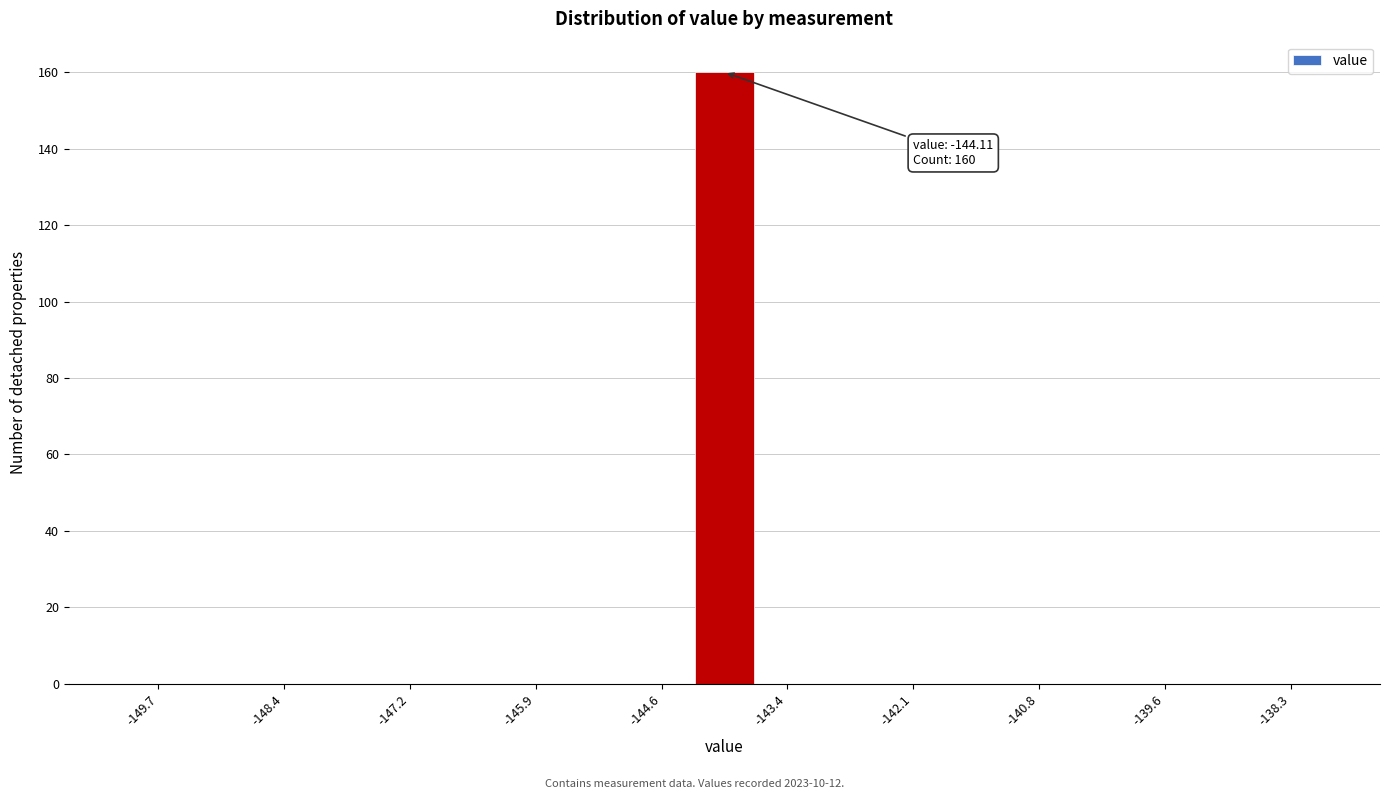

Read against the x-axis, roughly where is the centre of the tallest bar?

-144.0